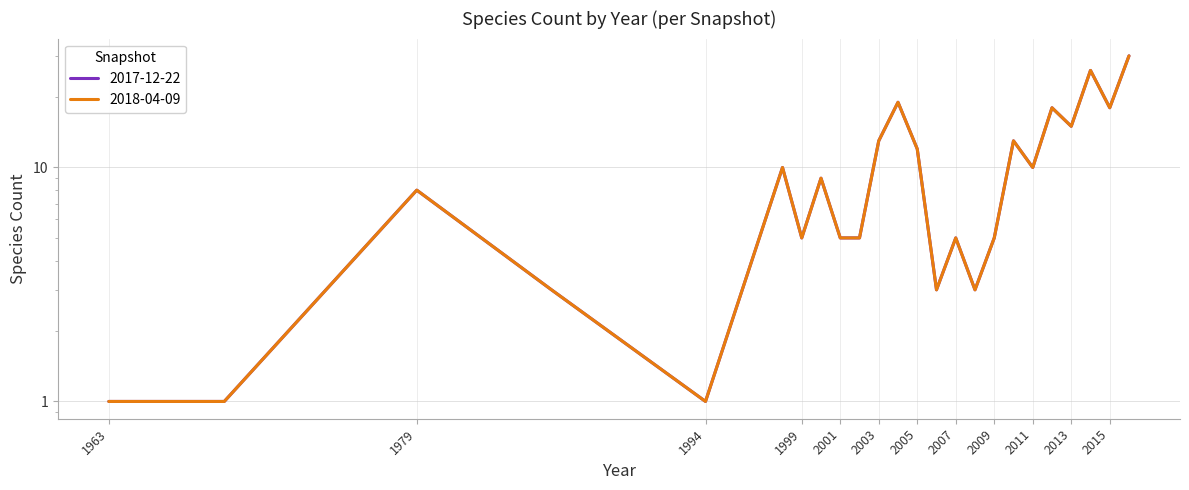

What is the value of the 2017-12-22 point at the 19th from the left?

10